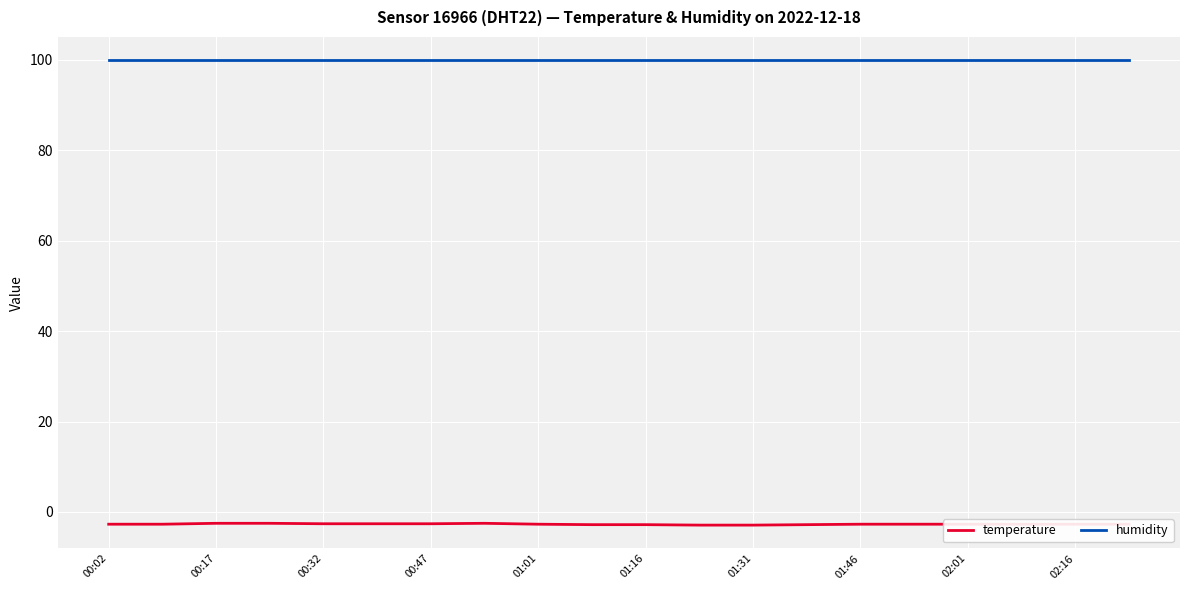

How many lines are shown in the chart?

2